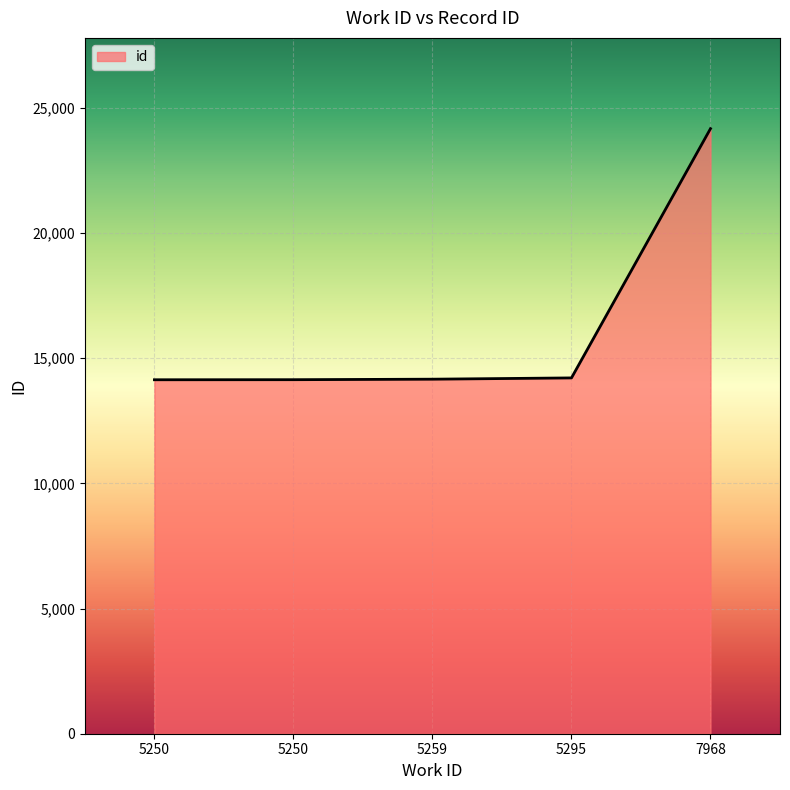

How many values are below 14165?

2